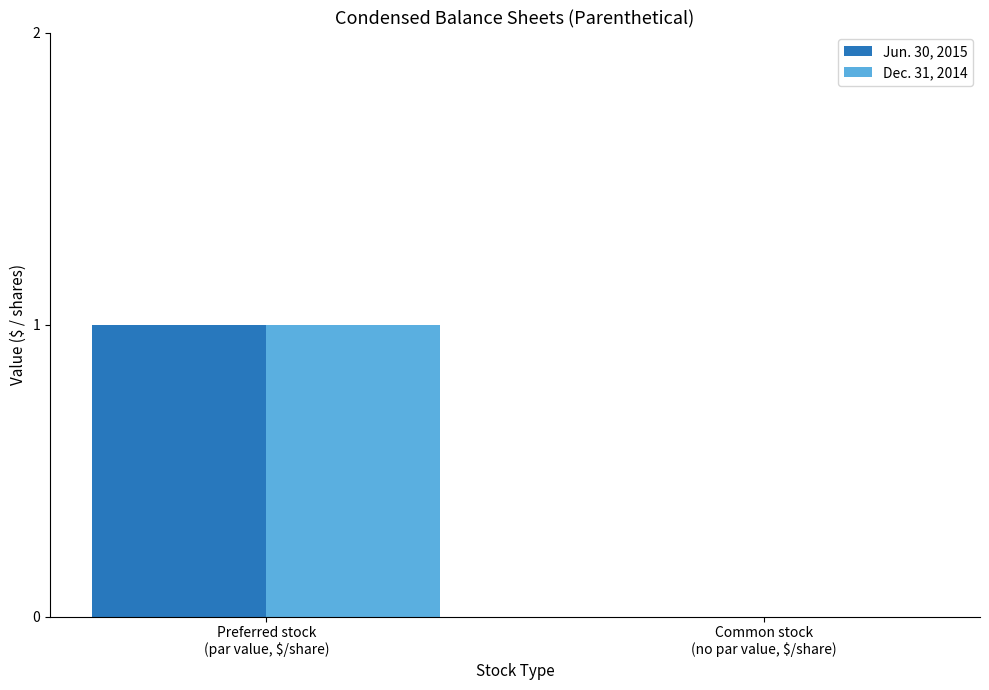

The value of Jun. 30, 2015 at Common stock
(no par value, $/share) is 1. True or false?

False